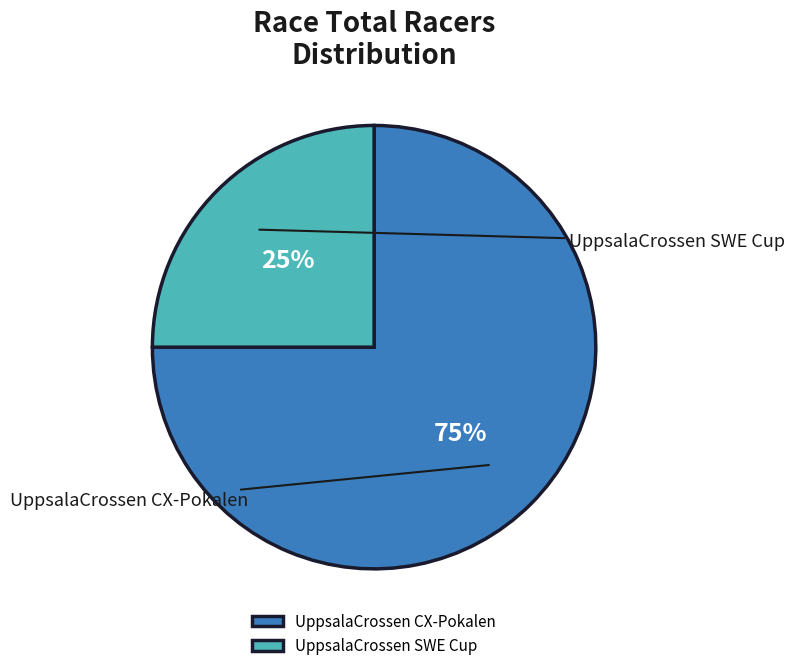

To the nearest percent, what is the difference between the largest and smallest slice percentages?

50%